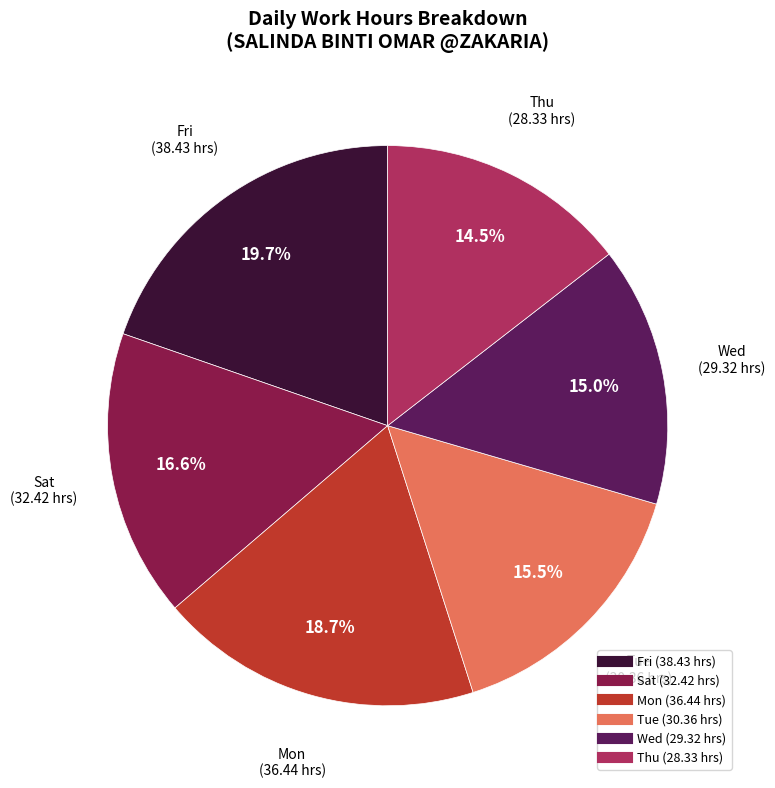

Does any single category account for the majority?

No